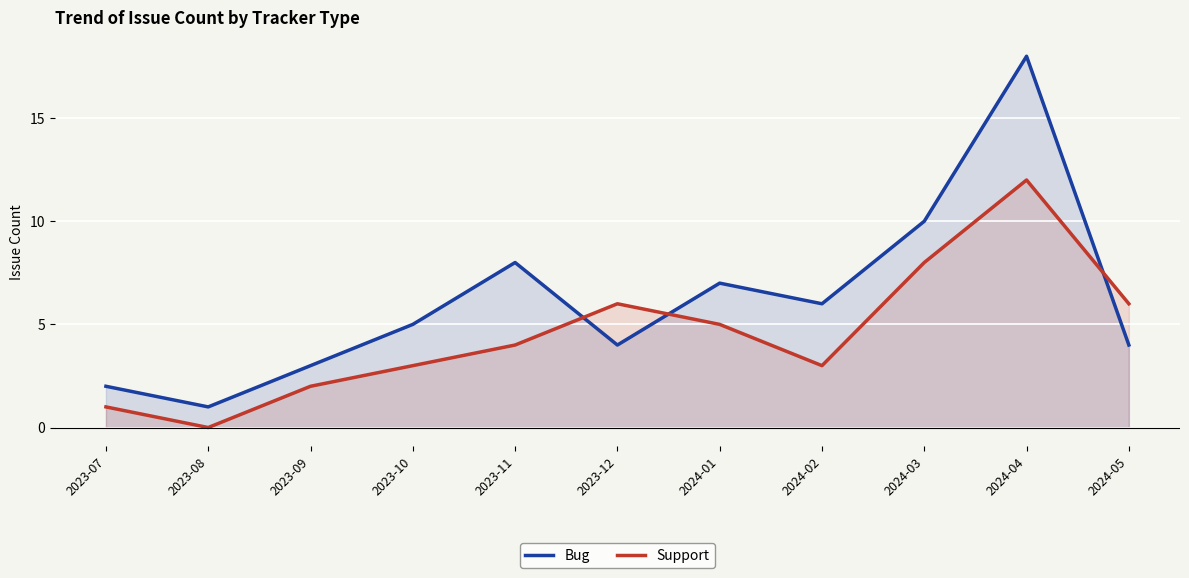

True or false: Bug and Support intersect in this chart.

True